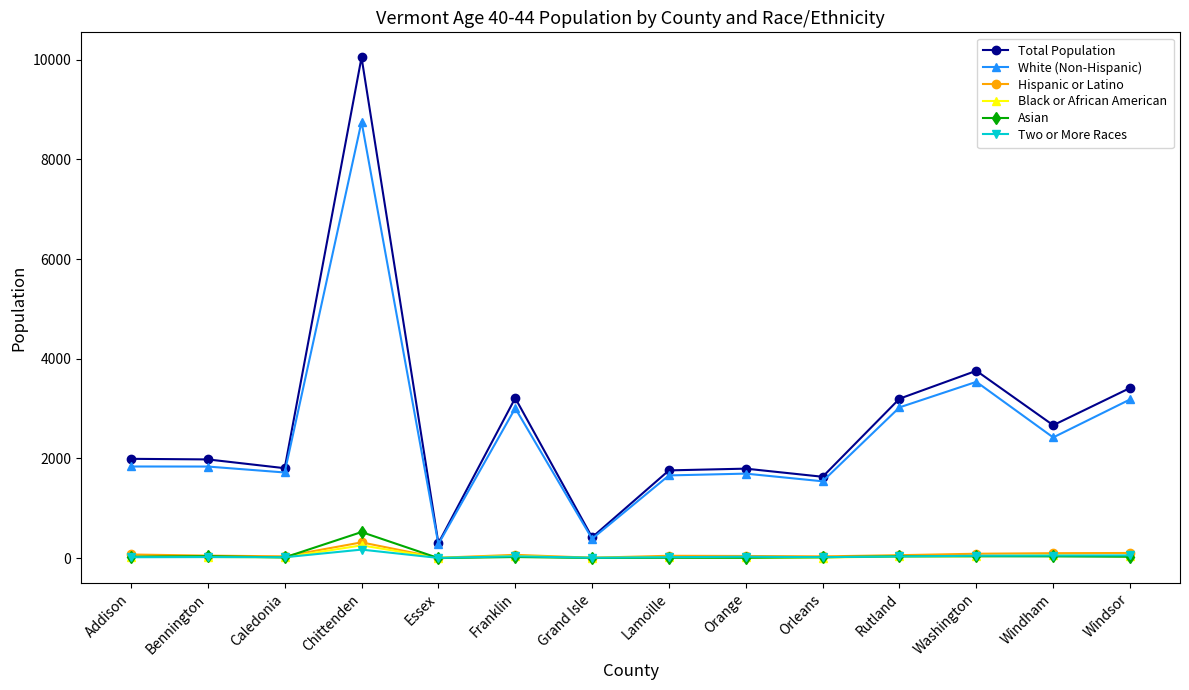

True or false: Total Population has more than 1 points higher than both neighbors.

True